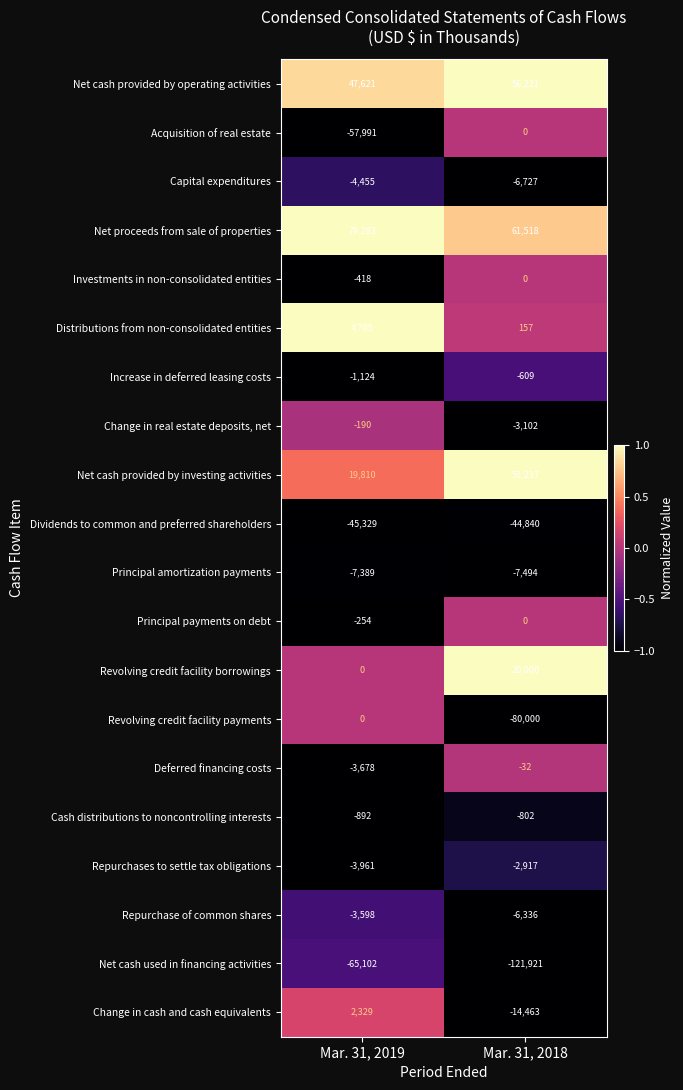

The value of Increase in deferred leasing costs at Mar. 31, 2018 is -363. True or false?

False